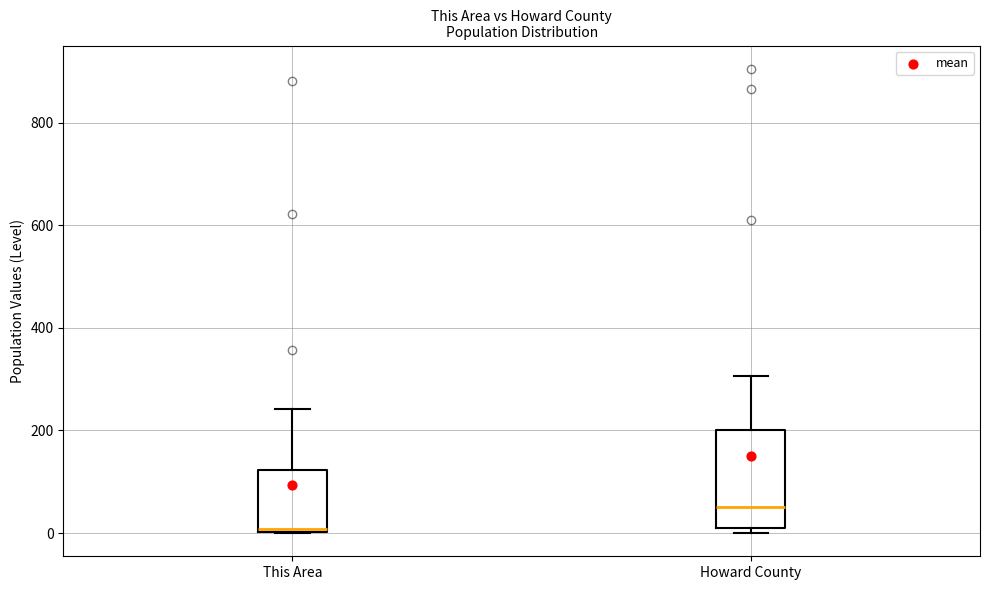

Which box has the highest median line?

Howard County